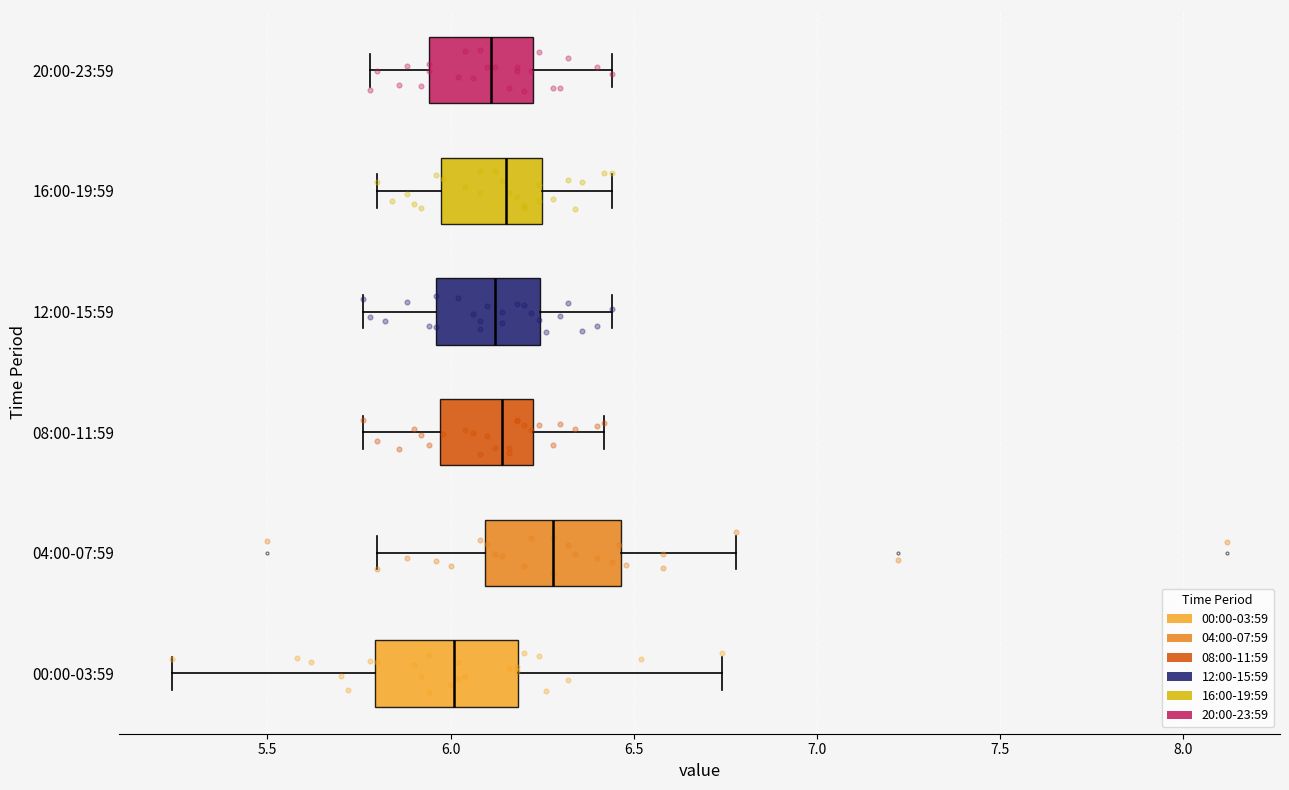

Where does the median line of the box for 20:00-23:59 sit on the x-axis? The values are not printed on the chart, so give them approximately, as read against the axis.

6.10